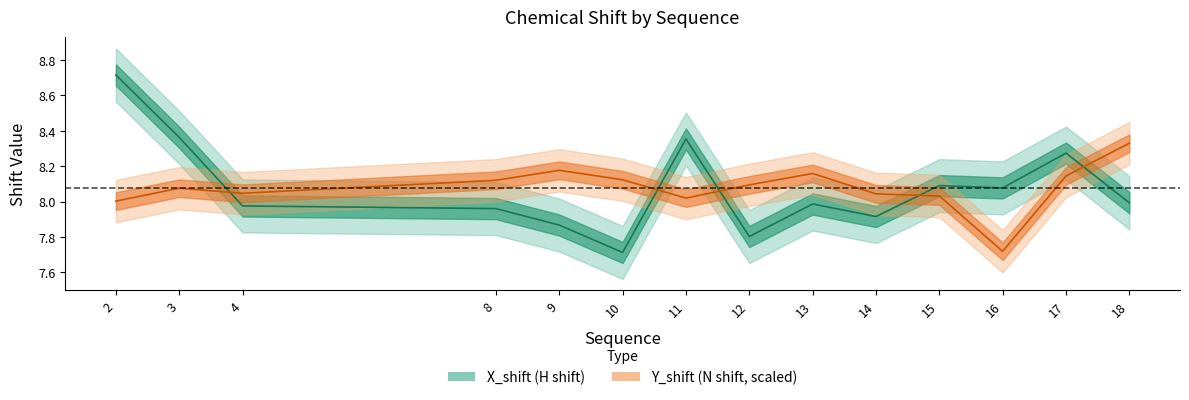

At which category does the chart reach its peak across all series?

2